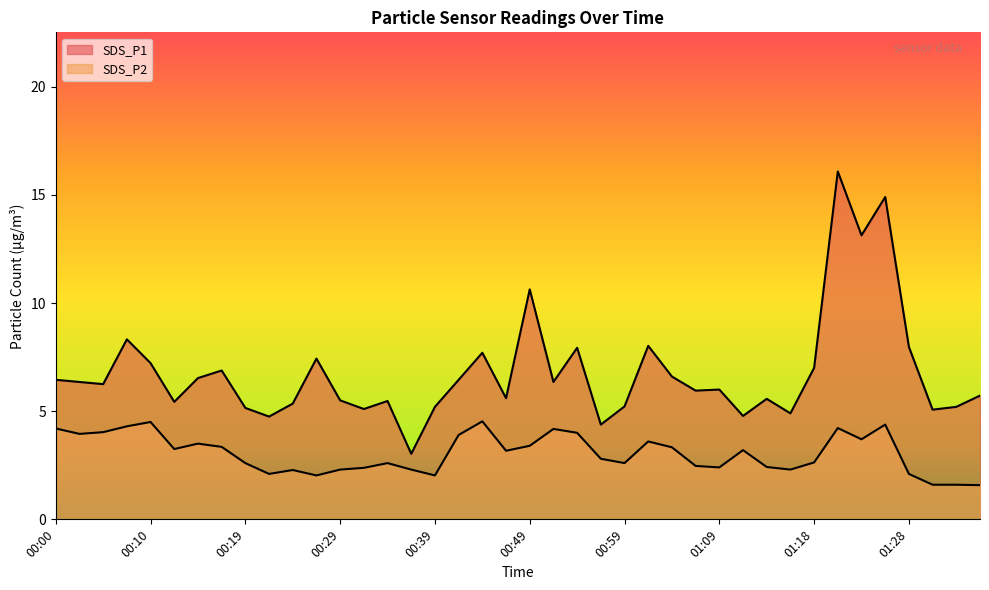

Does the chart have visible grid lines?

No